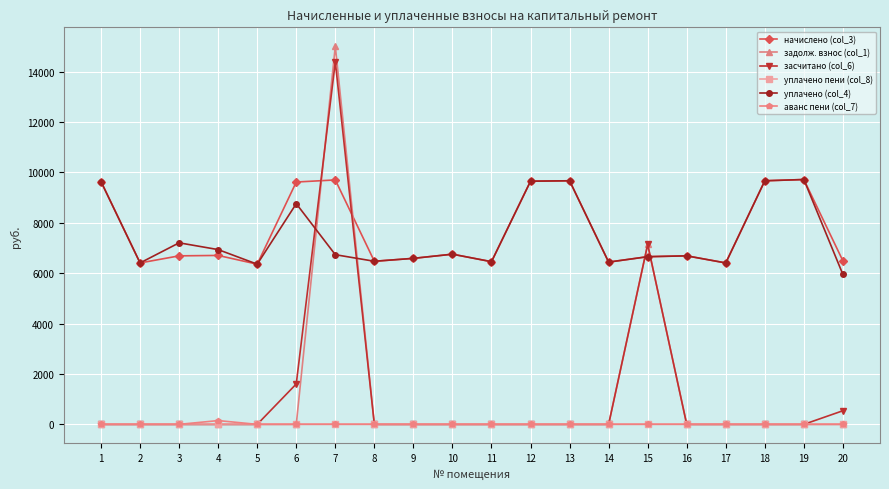

What is the spread (max minus min) of values at 8?

6475.0